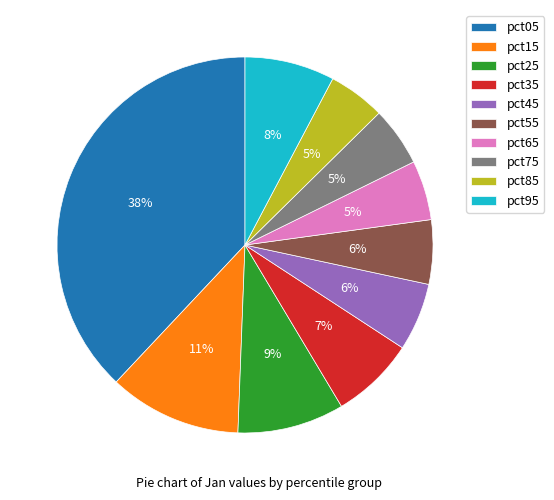

To the nearest percent, what portion does pct55 represent?

6%